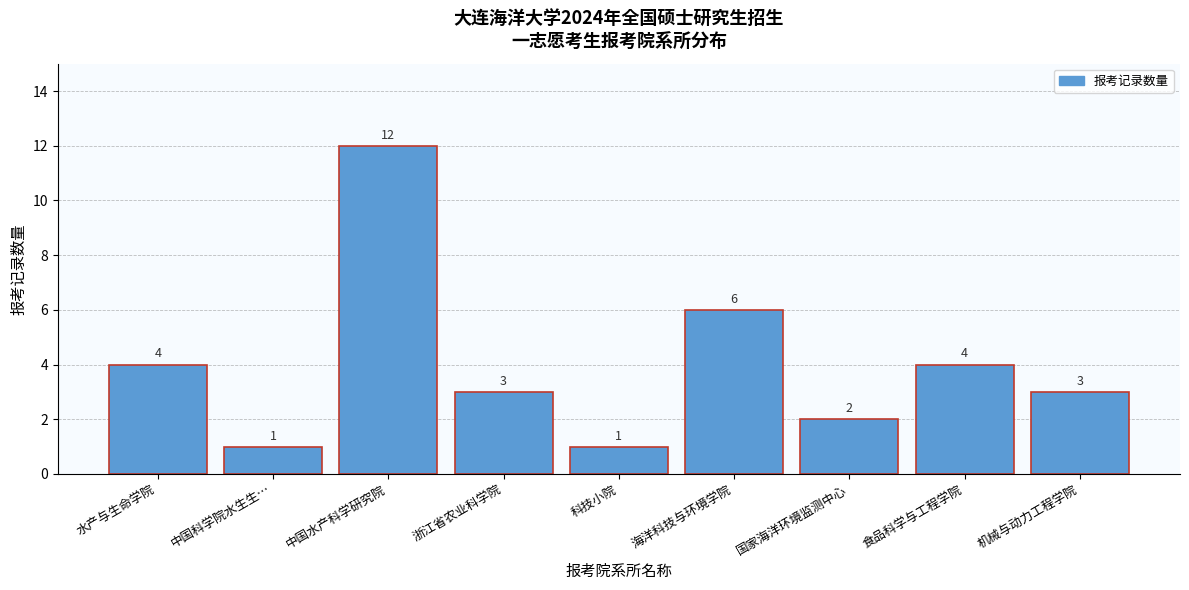

Reading right to left, list all the values displayed in this chart.

机械与动力工程学院=3	食品科学与工程学院=4	国家海洋环境监测中心=2	海洋科技与环境学院=6	科技小院=1	浙江省农业科学院=3	中国水产科学研究院=12	中国科学院水生生…=1	水产与生命学院=4